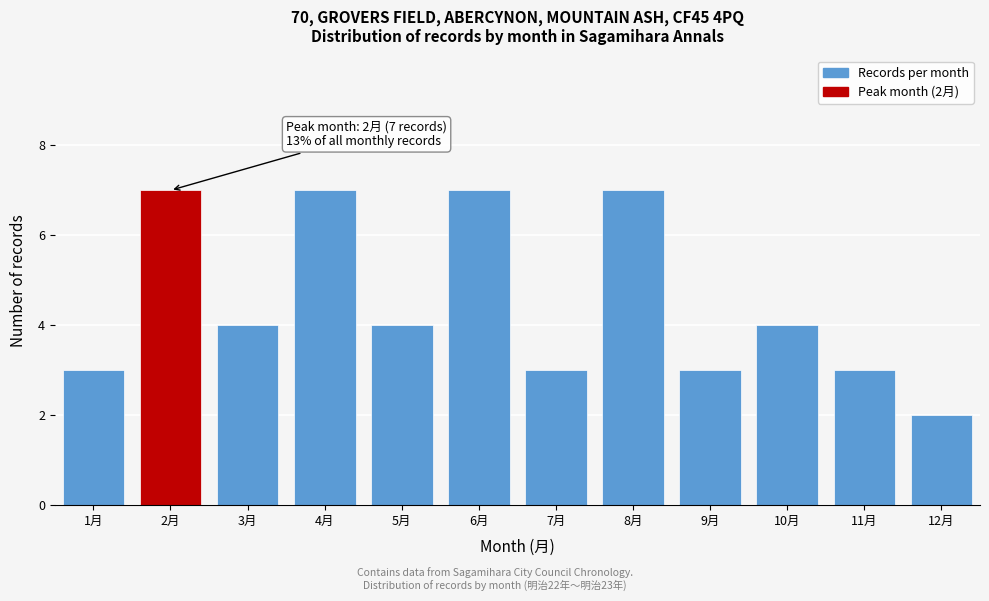

Reading left to right, list all the values displayed in this chart.

3	7	4	7	4	7	3	7	3	4	3	2